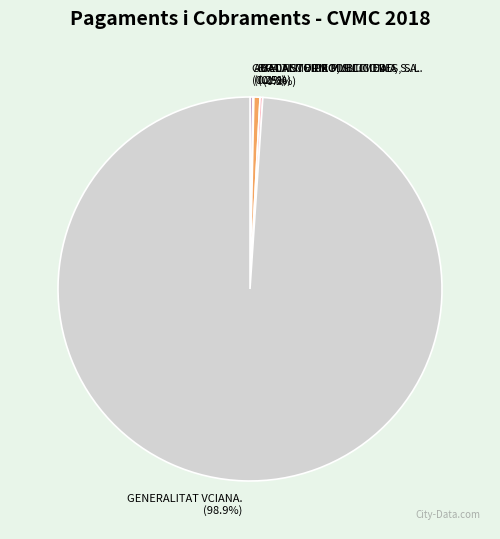

Which slice is the largest?

GENERALITAT VCIANA.